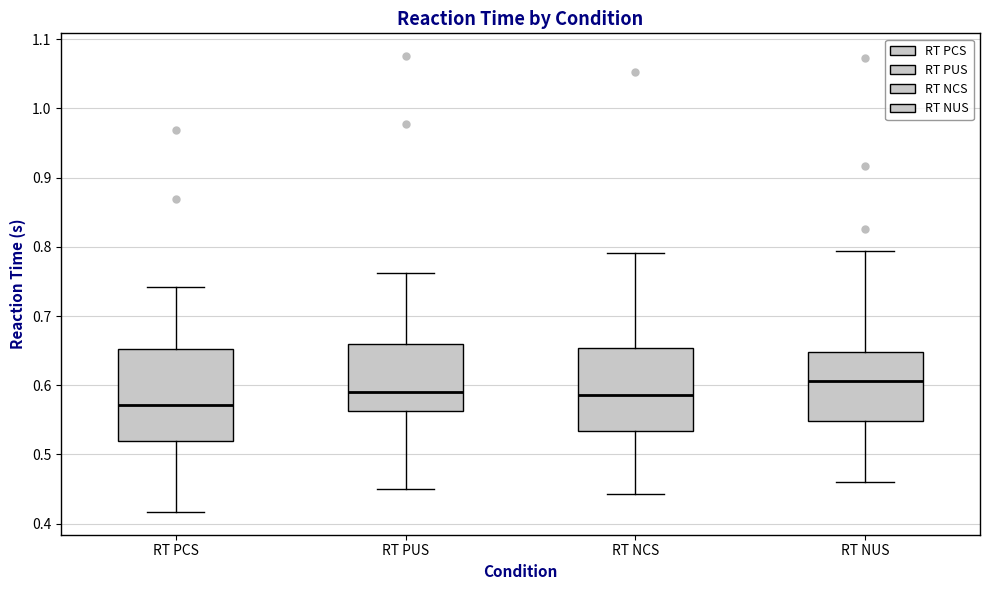

Reading left to right, transcribe this box plot: for each box, give where its median line is, the range the box spans, and where its two whiskers end, as read against the y-axis. The values are not printed on the chart, so give them approximately, as read against the axis.

RT PCS: median 0.57, box 0.52 to 0.65, whiskers 0.42 to 0.74
RT PUS: median 0.59, box 0.56 to 0.66, whiskers 0.45 to 0.76
RT NCS: median 0.59, box 0.53 to 0.65, whiskers 0.44 to 0.79
RT NUS: median 0.61, box 0.55 to 0.65, whiskers 0.46 to 0.79